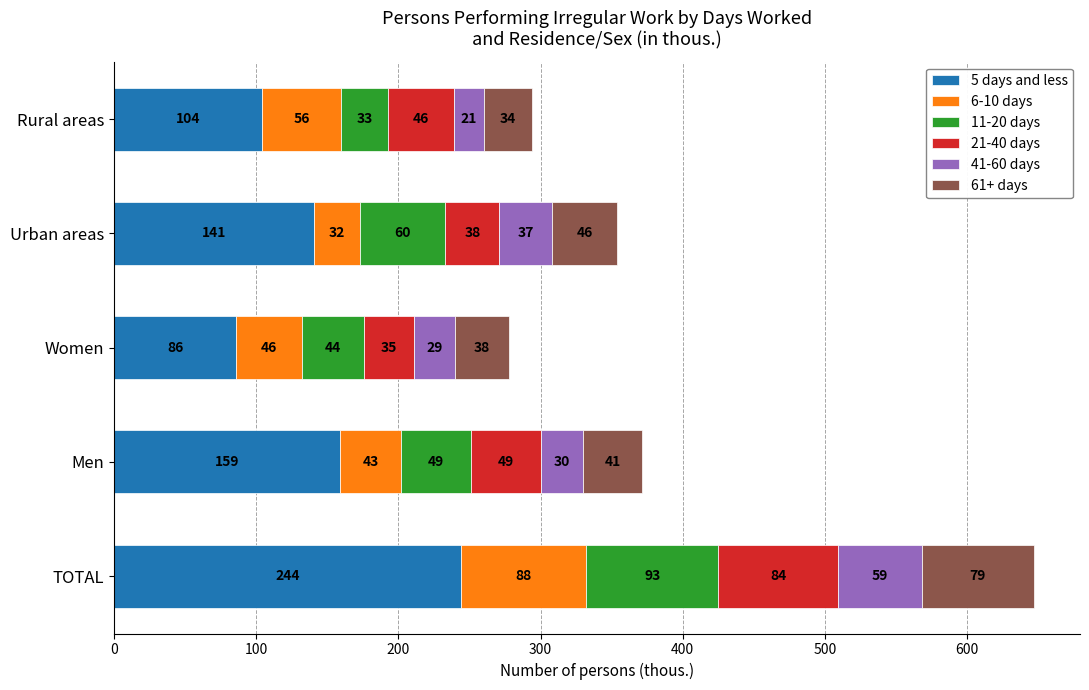

Is it true that 5 days and less equals 156 at TOTAL?

False